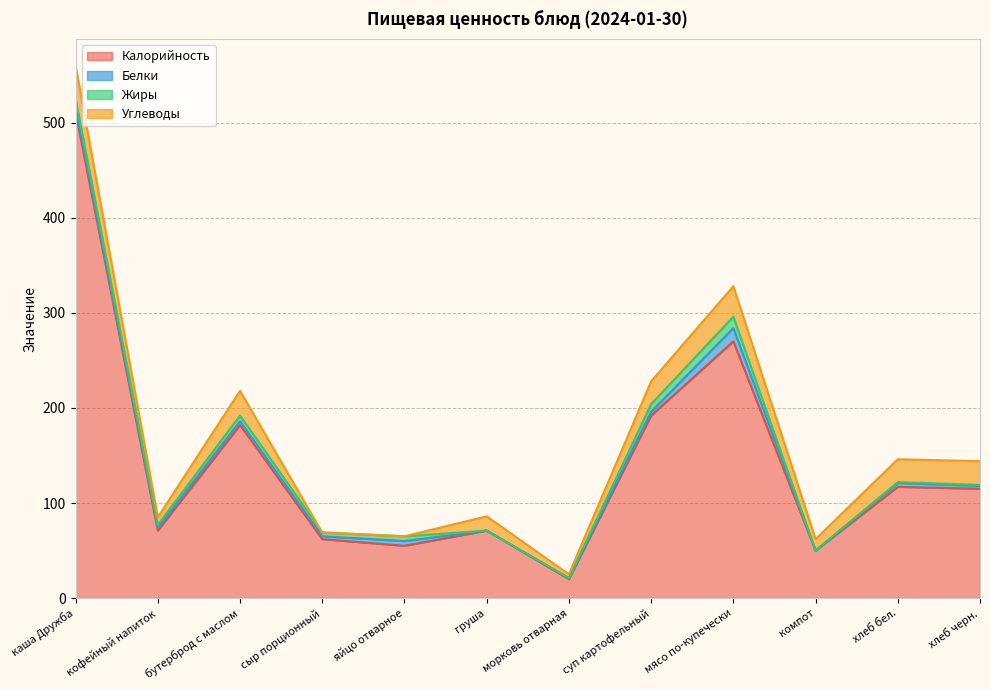

Rank the series by their maximum value, from highest to lowest.

Калорийность, Углеводы, Белки, Жиры